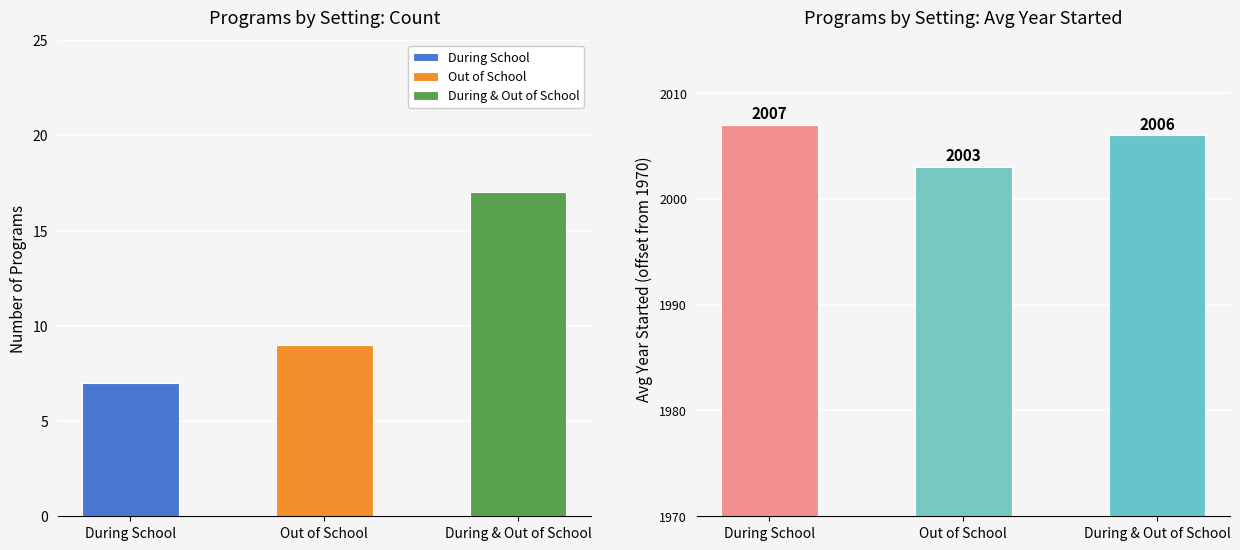

How many bars are there in each group?

3